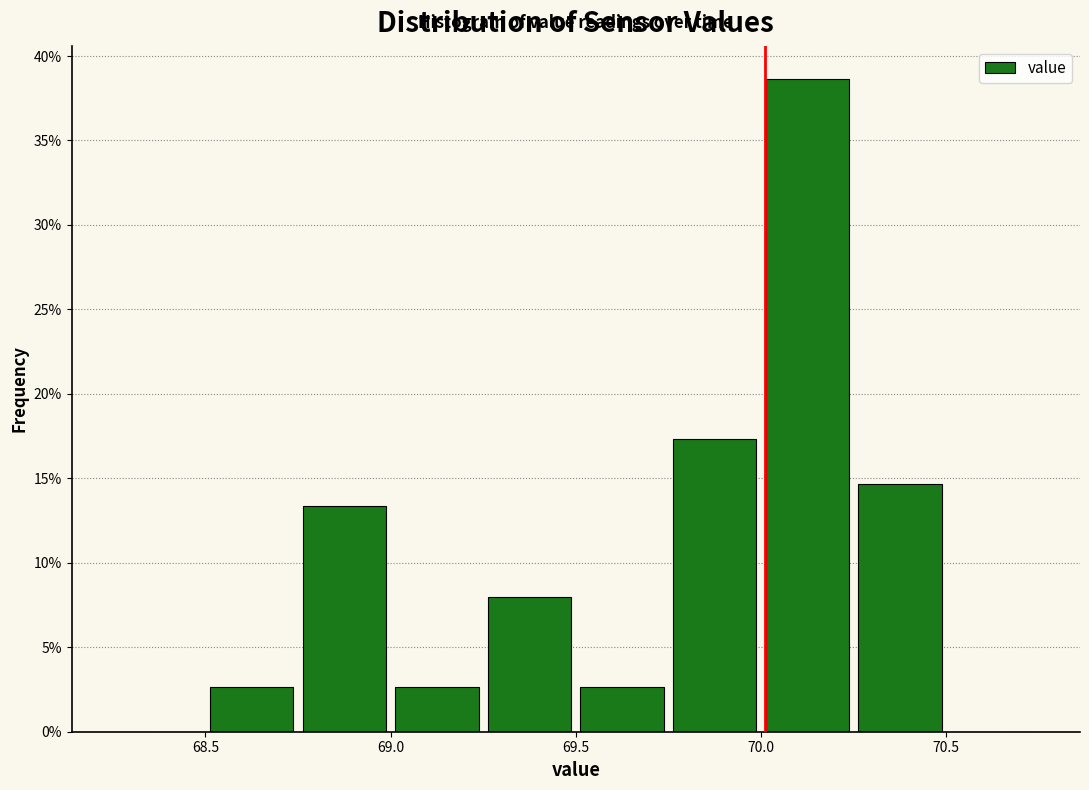

How tall is the bar that spans 69.75 to 70.00 on the x-axis? The values are not printed on the chart, so give them approximately, as read against the axis.

17.5